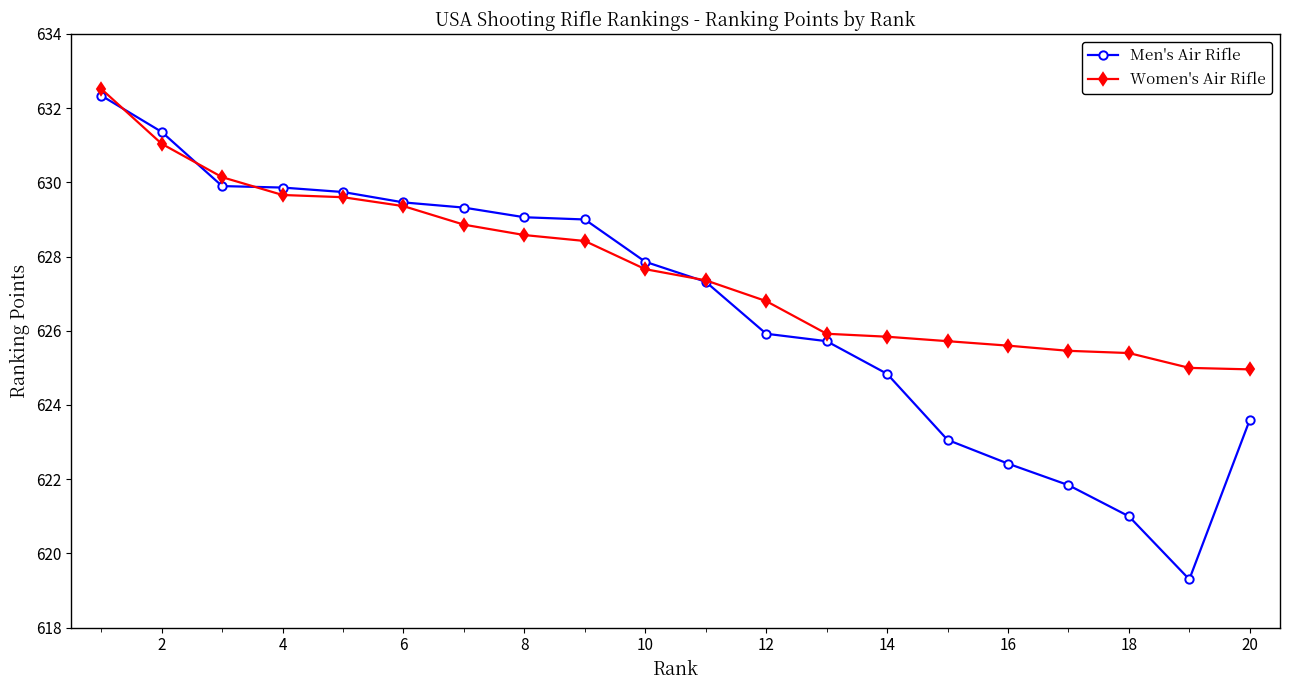

Which series has the largest range (max minus min)?

Men's Air Rifle